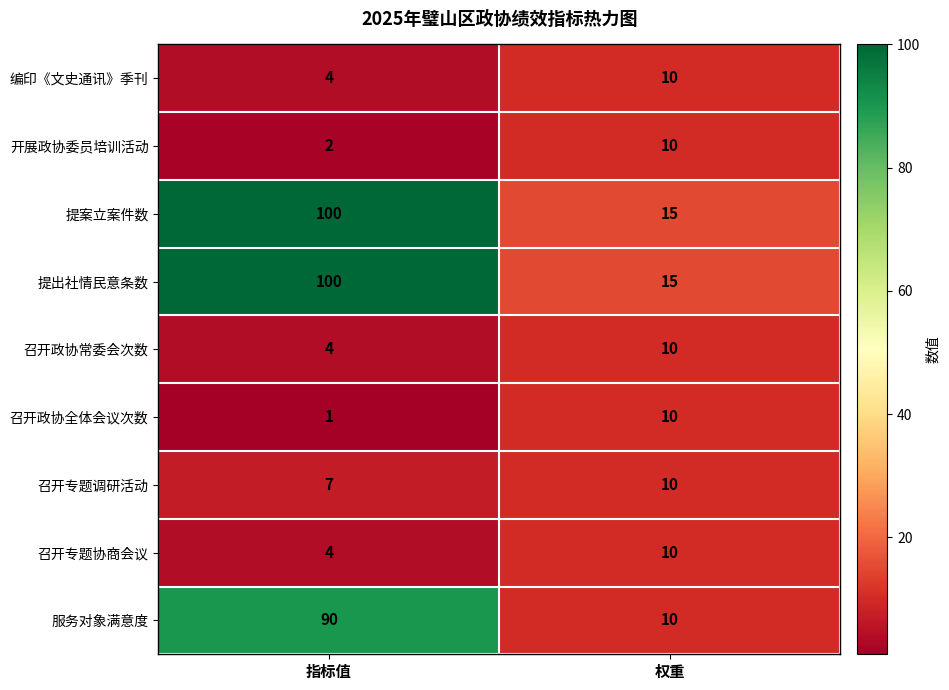

What is the spread (max minus min) of values at 权重?

5